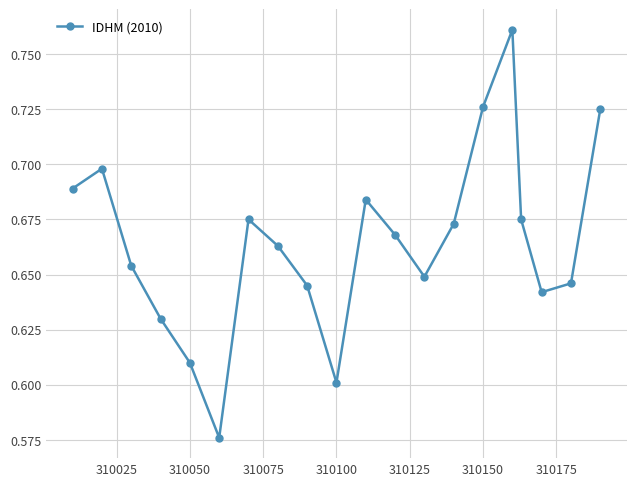

True or false: the data has more than 1 interior local peaks.

True